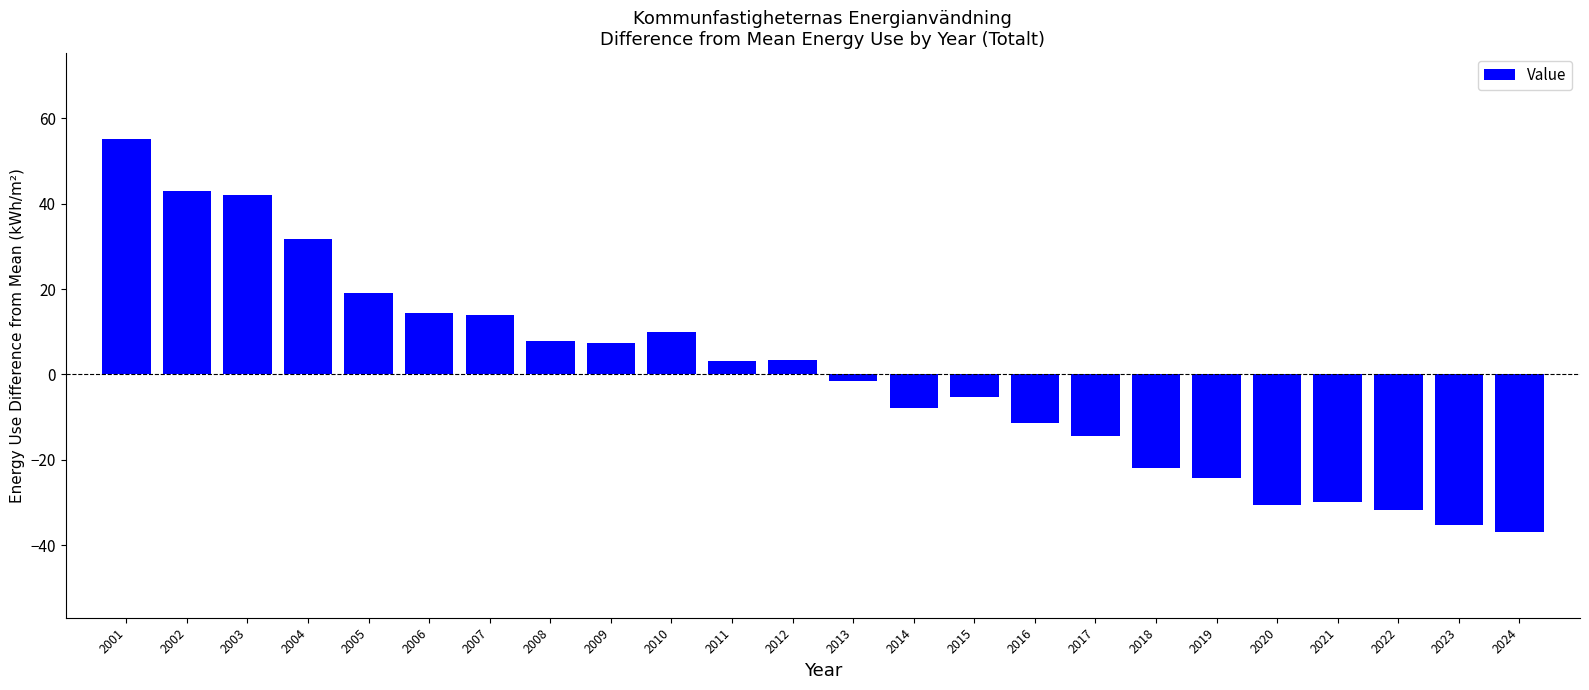

Is it true that the value at 2013 is -1.6?

True